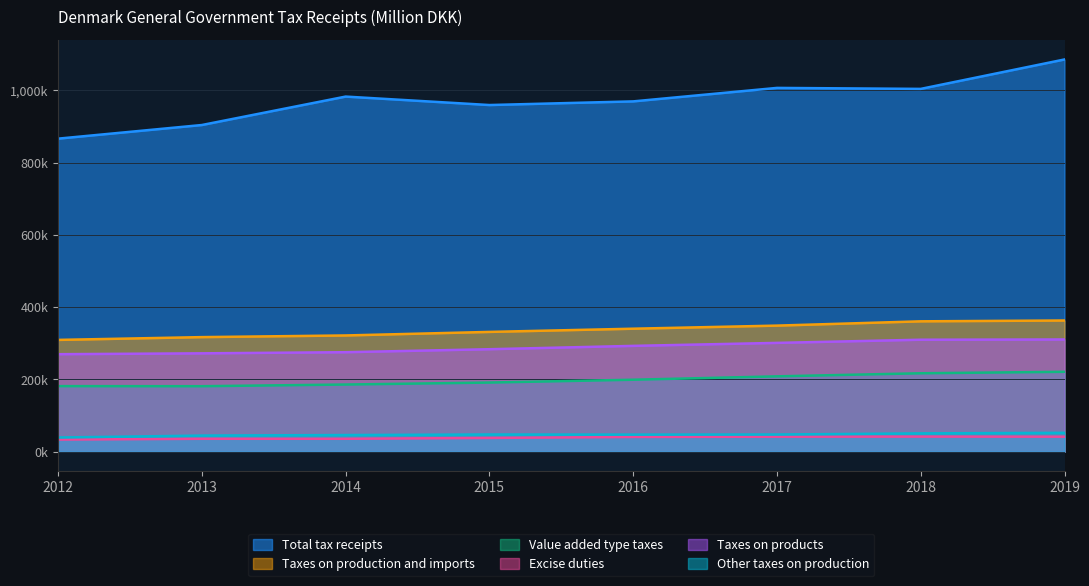

At which label does Taxes on production and imports reach its minimum?

2012